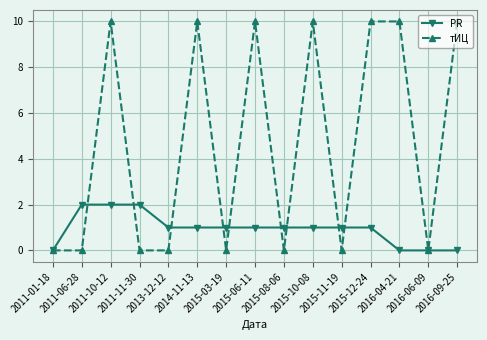

Which series has the largest range (max minus min)?

тИЦ